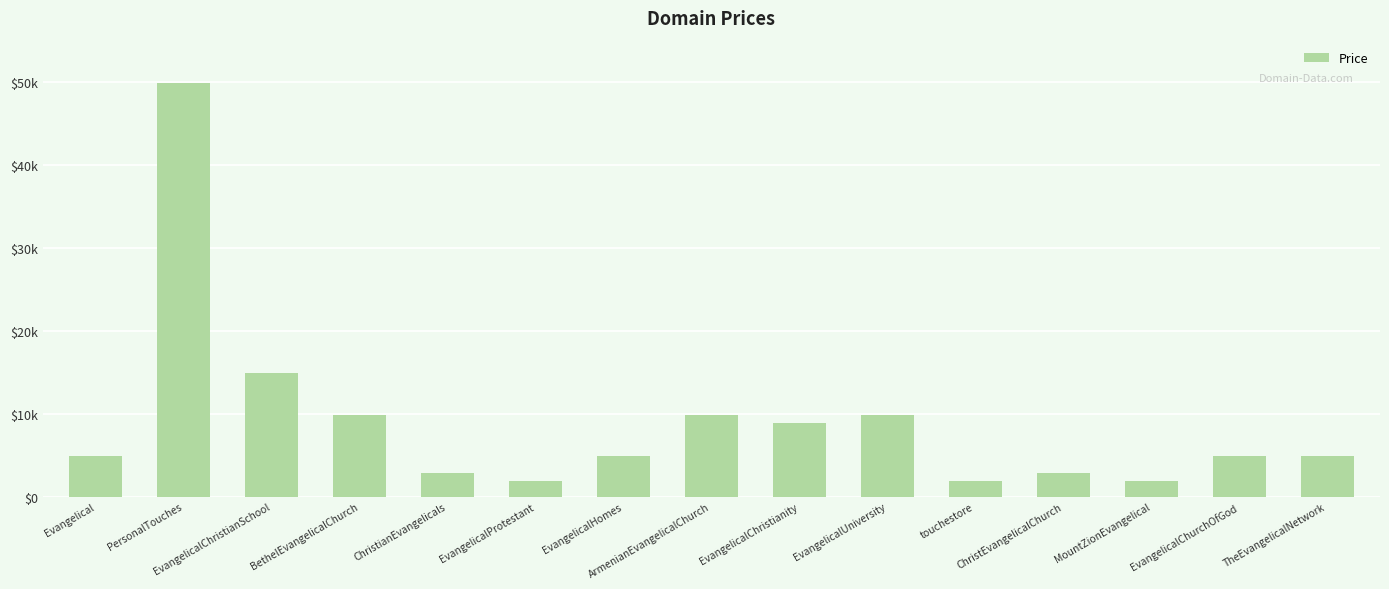

Reading left to right, extract all data points from this chart.

4888	49888	14888	9888	2888	1888	4888	9888	8888	9888	1888	2888	1888	4888	4888